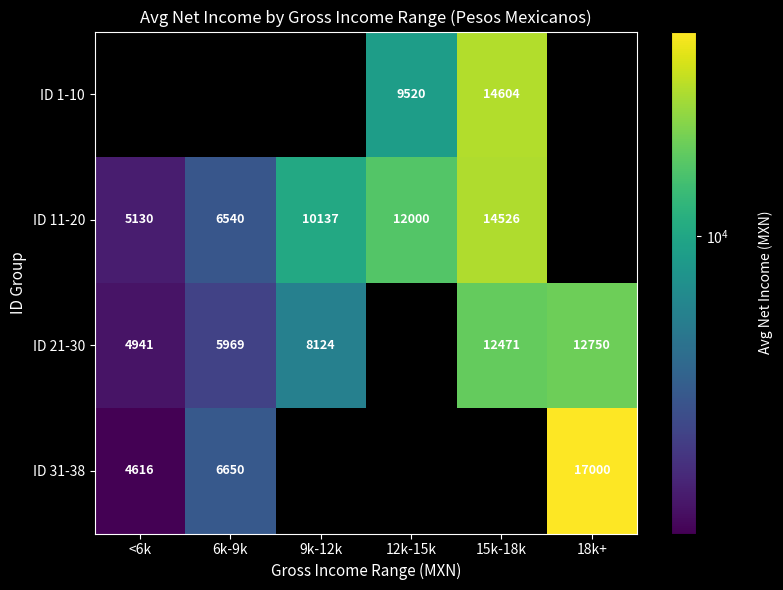

The ID 11-20 series shows 17390.2 at 12k-15k. True or false?

False